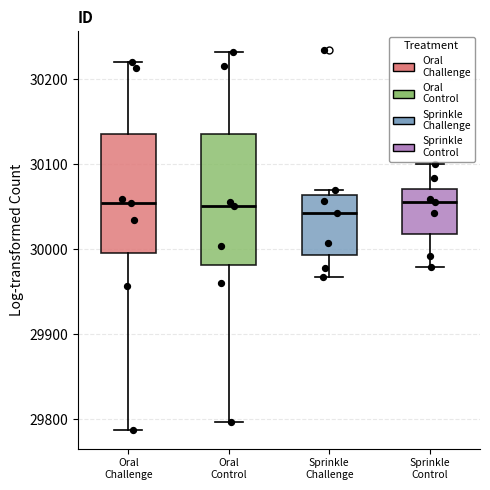

Which box is the tallest, from its lower edge to its upper edge?

Oral Control